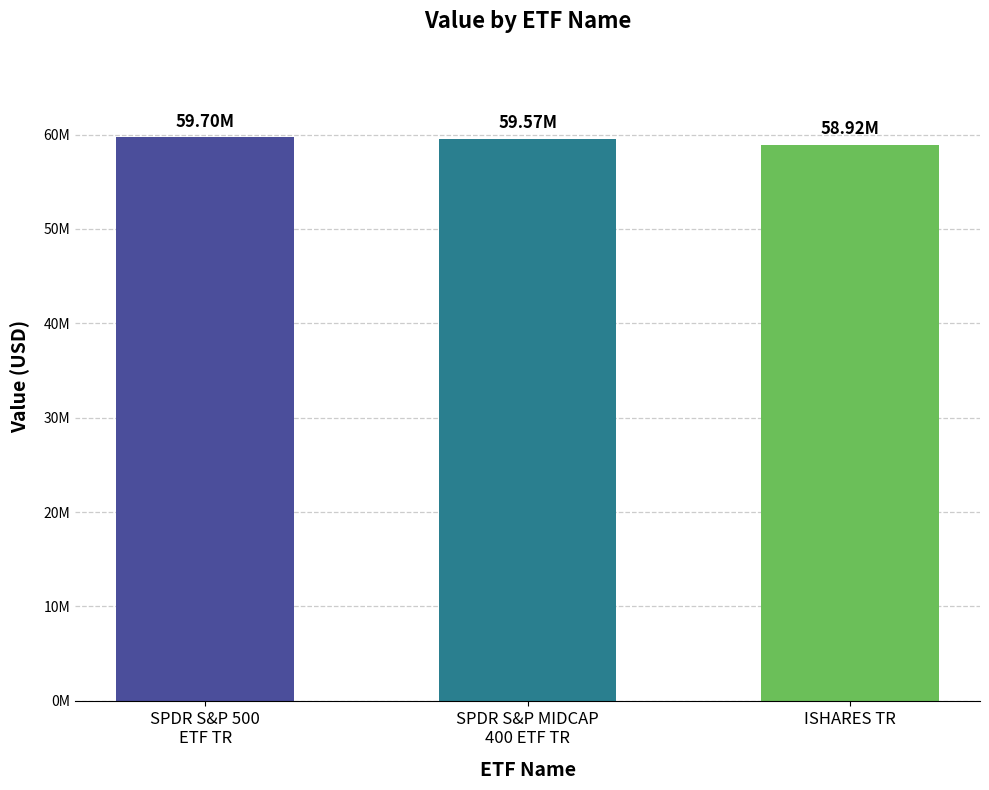

Are the bars horizontal?

No